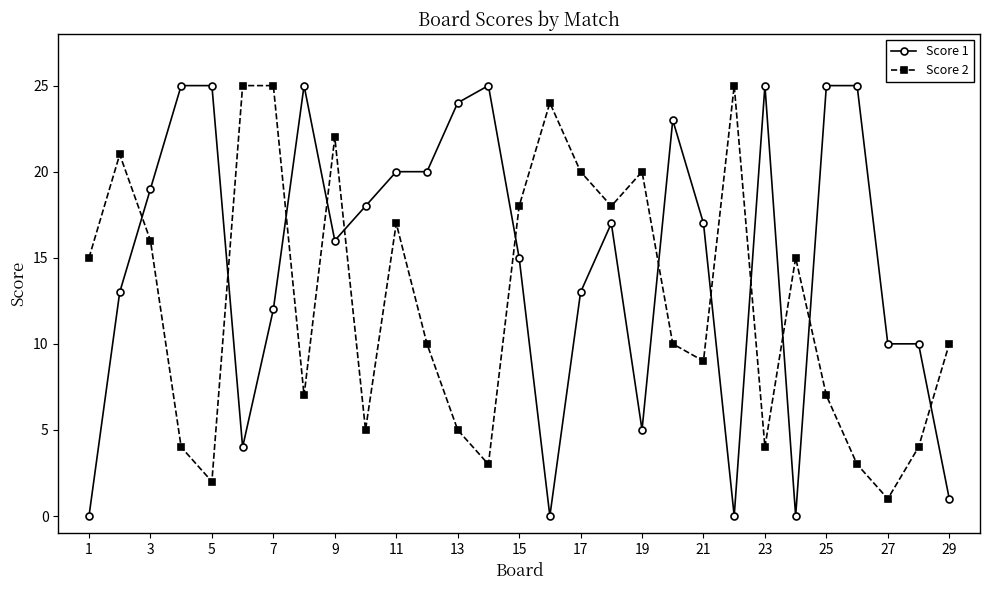

Which series has the widest spread of values?

Score 1